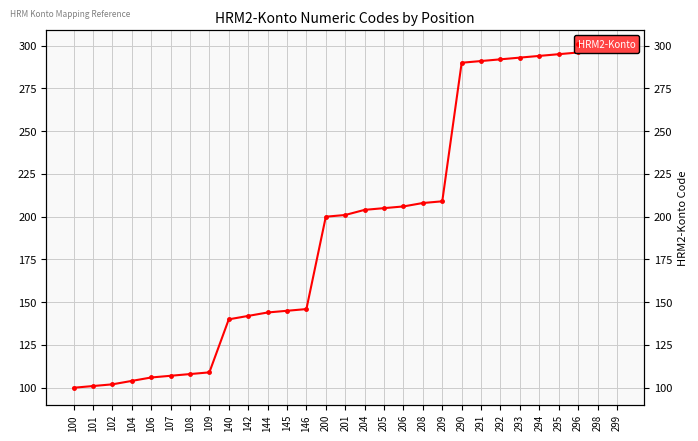

Count the number of categories in the chart.

29